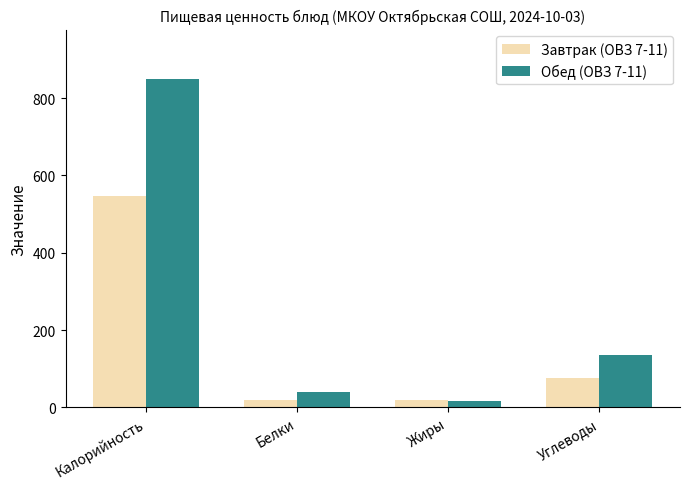

What position from the left is Углеводы?

4